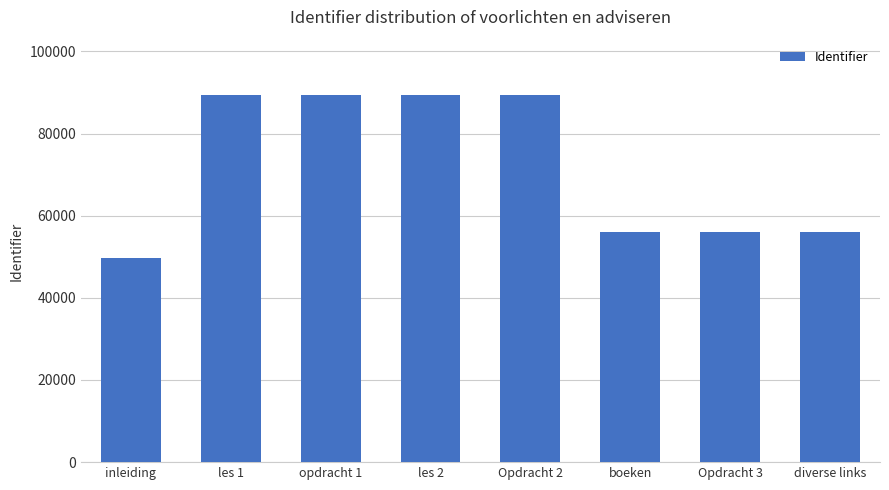

What is the sum of the values at opdracht 1 and Opdracht 2?

178881